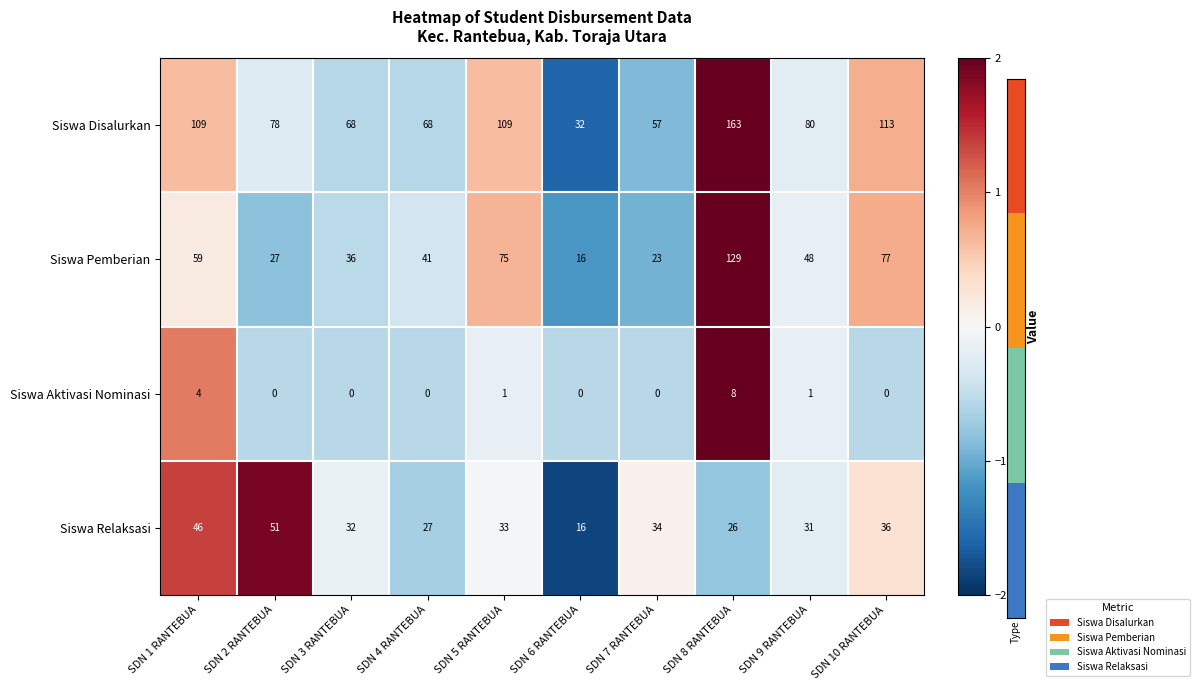

What is the difference between the second highest and minimum values in the Siswa Aktivasi Nominasi series?

4